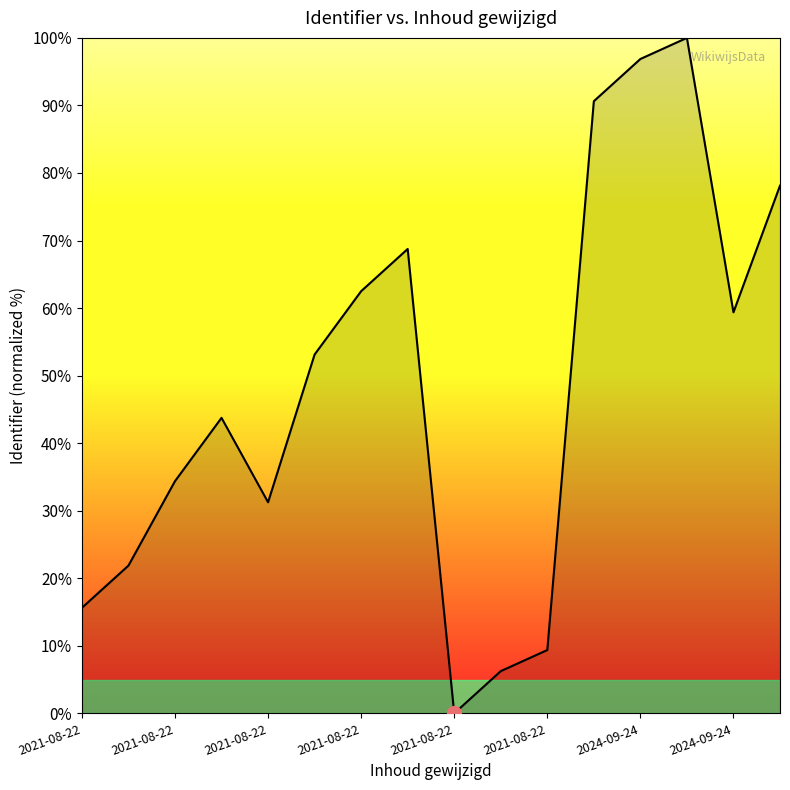

What is the difference between the maximum and minimum values?

100.0